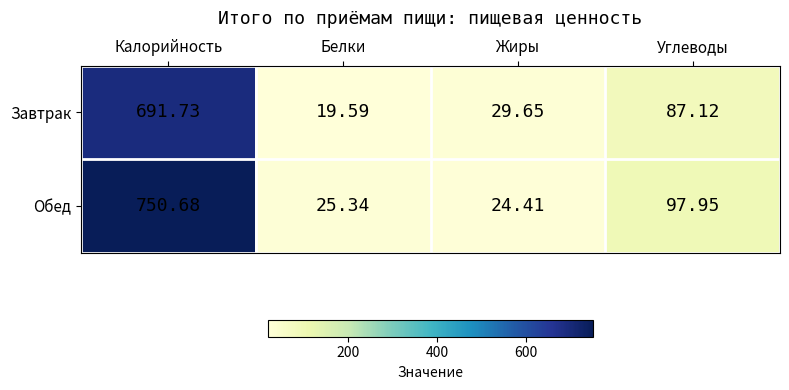

Rank the series by their average value, from lowest to highest.

Завтрак, Обед